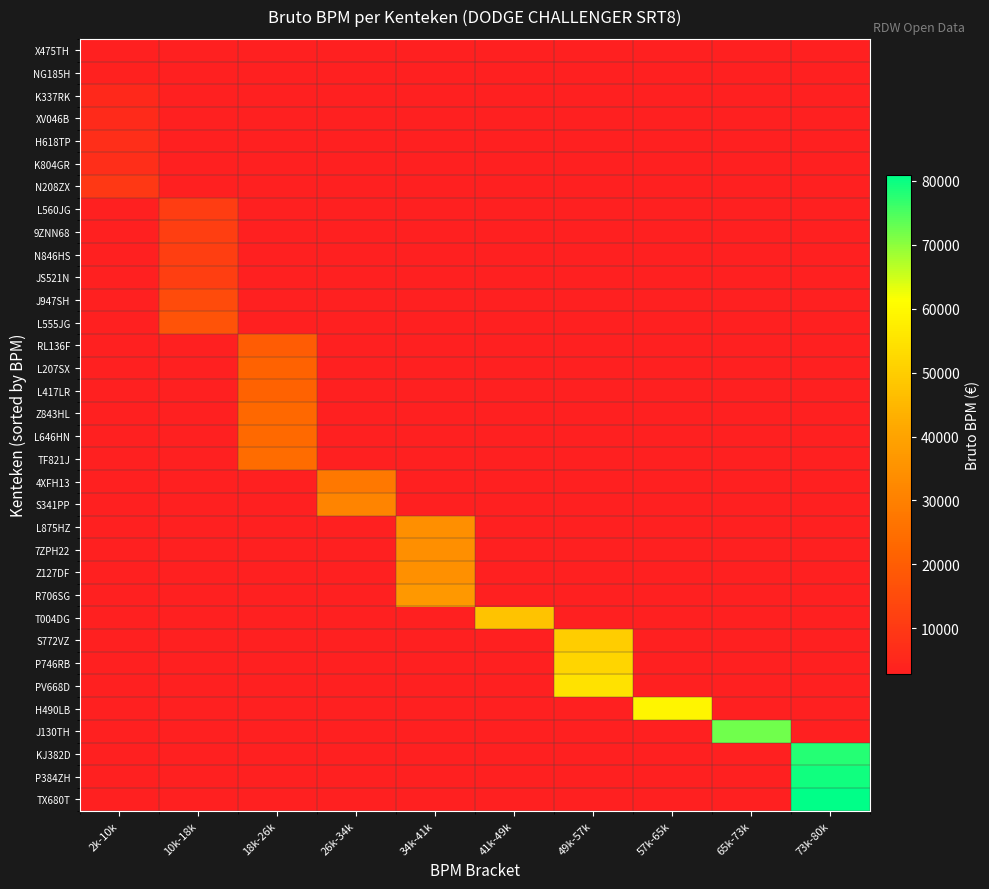

What is the total value across all series at 41k-49k?

47654